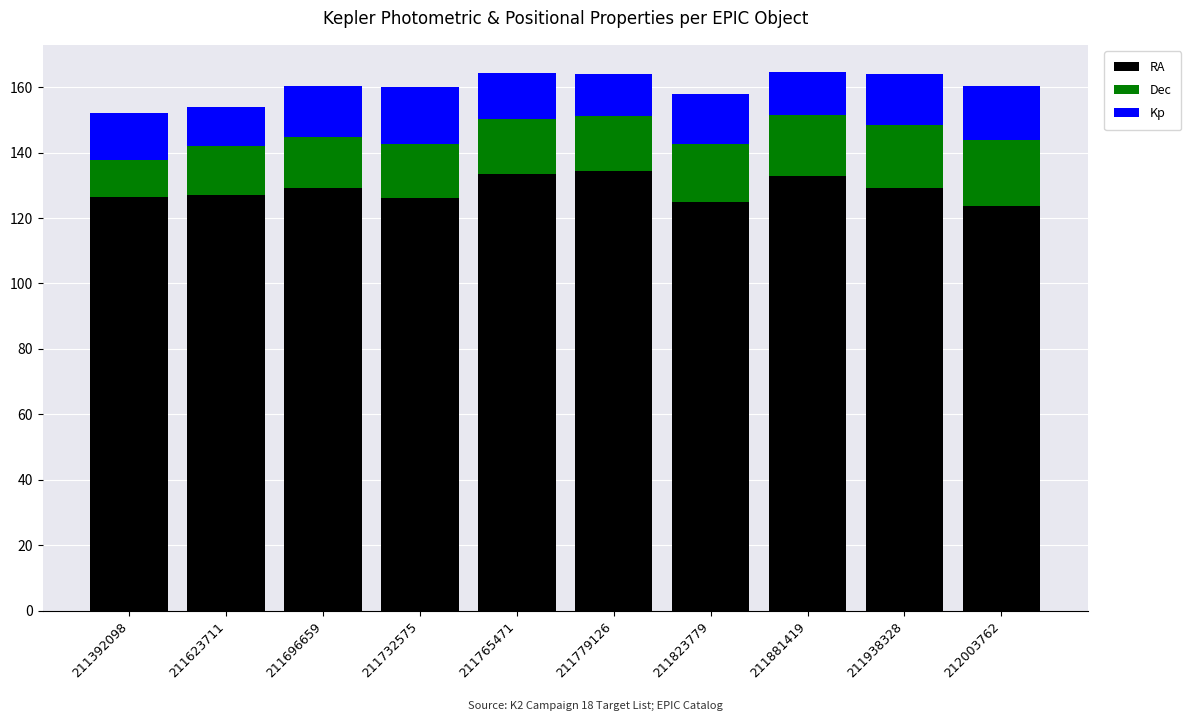

What is the highest value of the RA series?

134.2